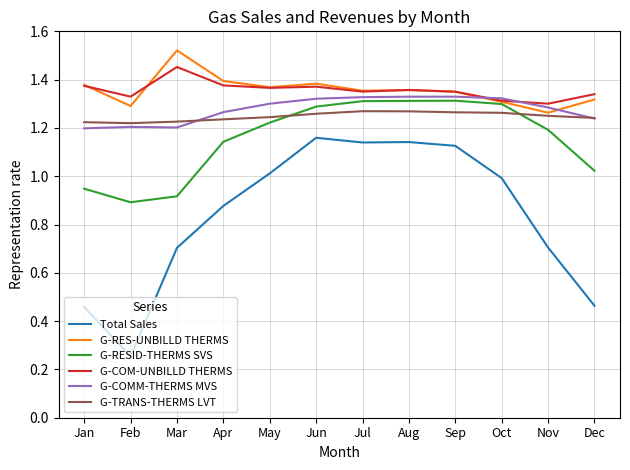

The value of G-TRANS-THERMS LVT at Aug is 2.2. True or false?

False